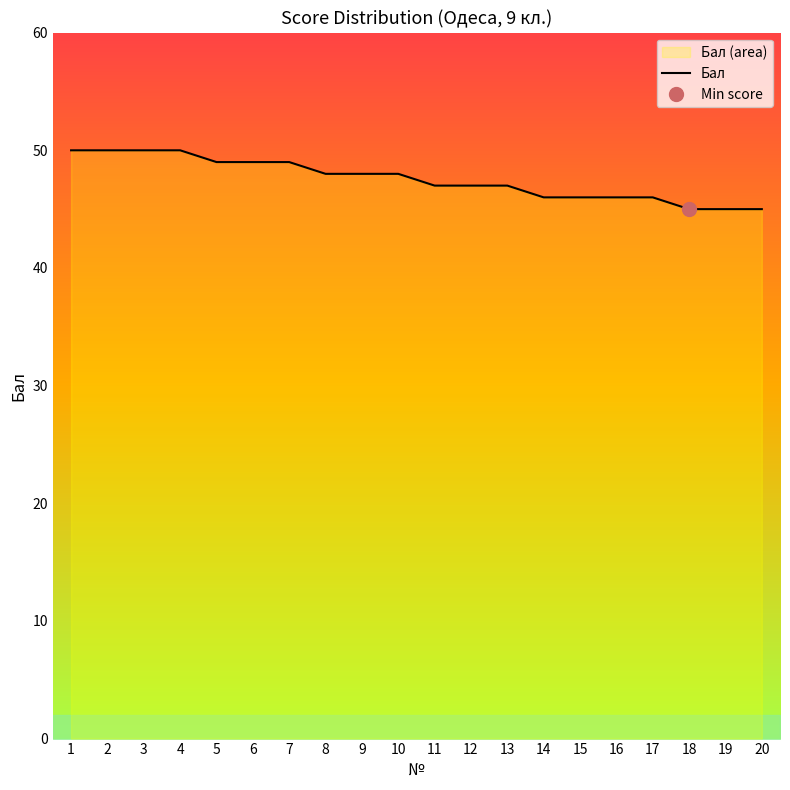

What is the difference between the maximum and second lowest values?

5